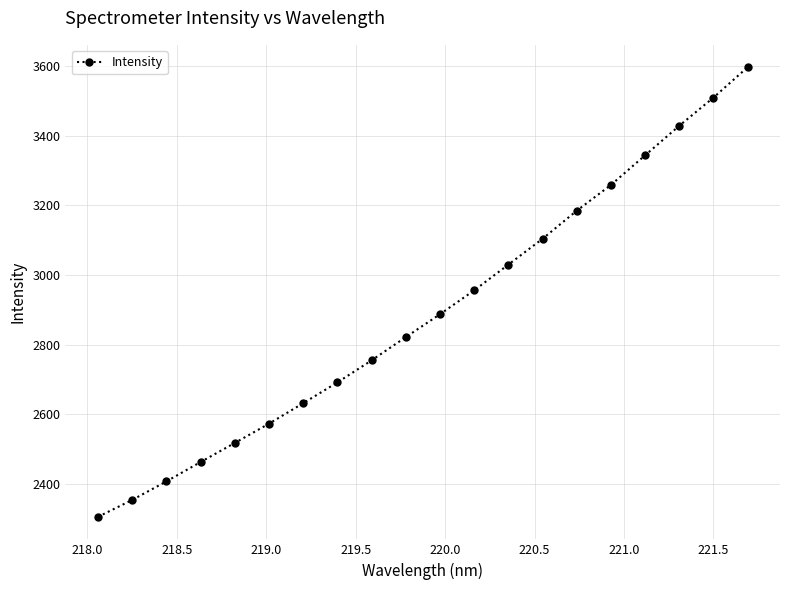

How many lines are shown in the chart?

1